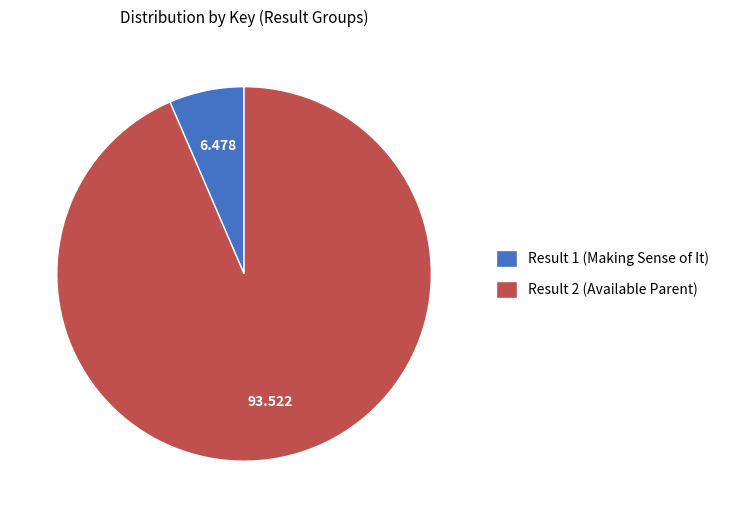

Is it true that Result 2 (Available Parent) is 82% of the pie?

False